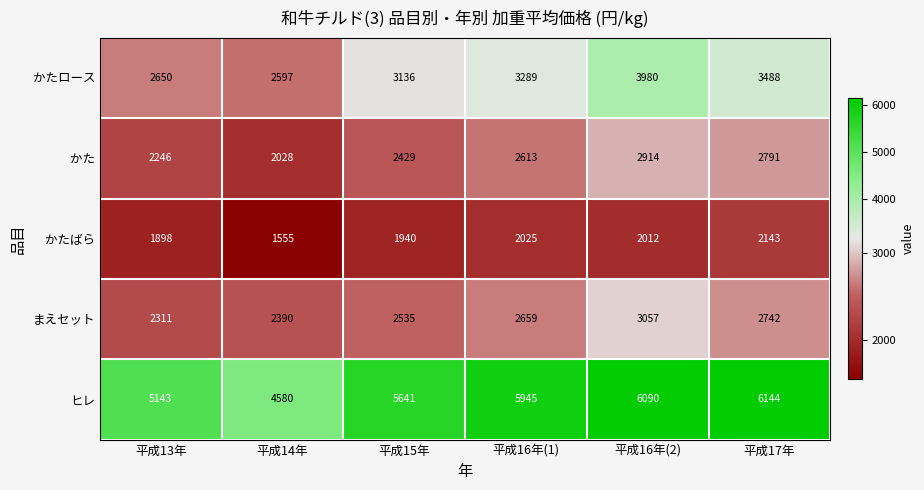

How many categories are shown in the chart?

6